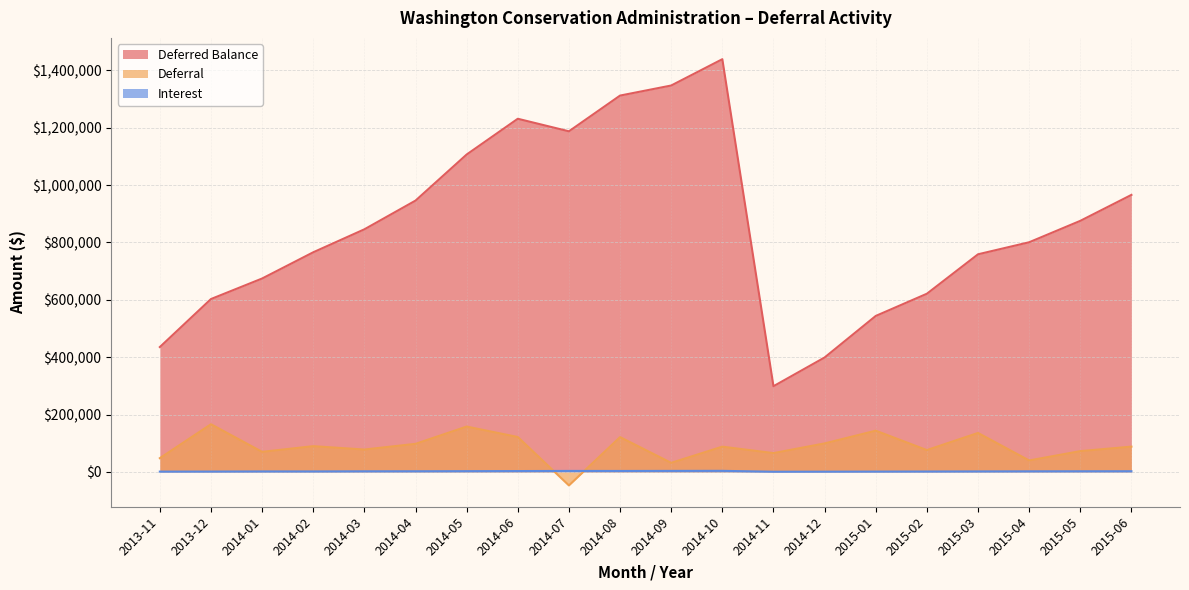

Which series has the largest total across all categories?

Deferred Balance